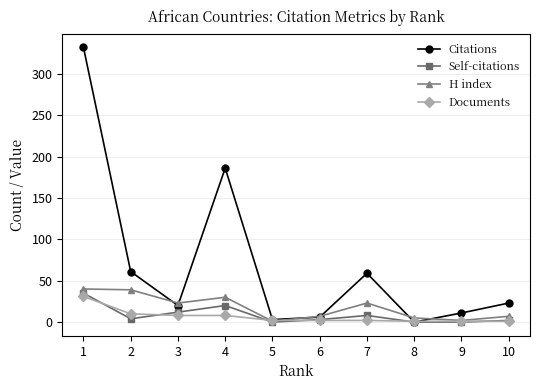

What is the greatest value displayed?

332